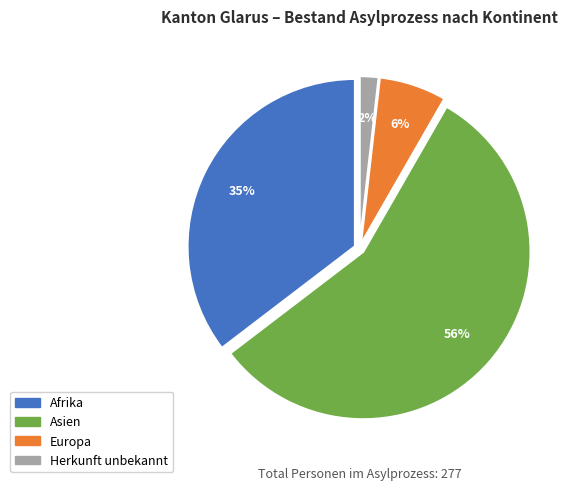

What is the majority slice?

Asien